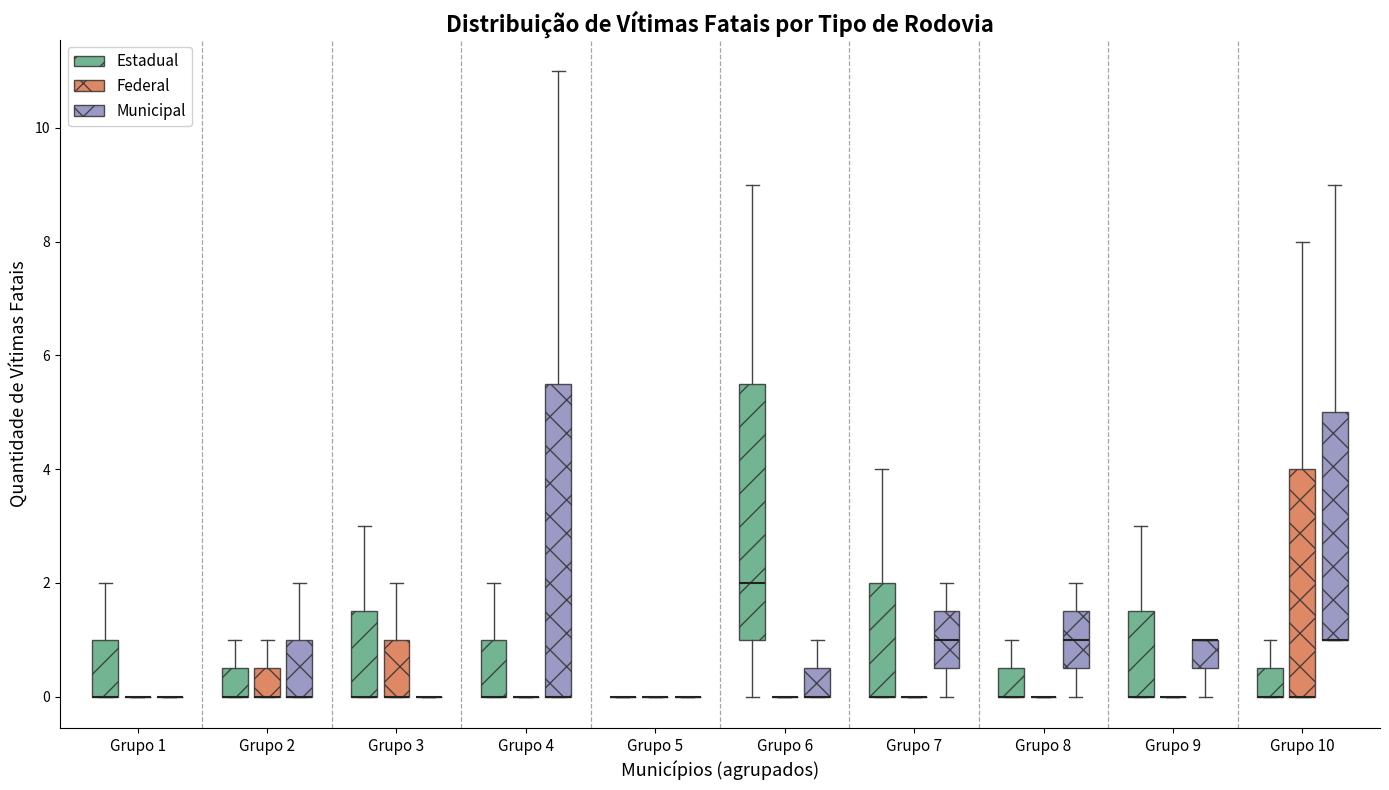

Which box is the tallest, from its lower edge to its upper edge?

Grupo 4 (Municipal)